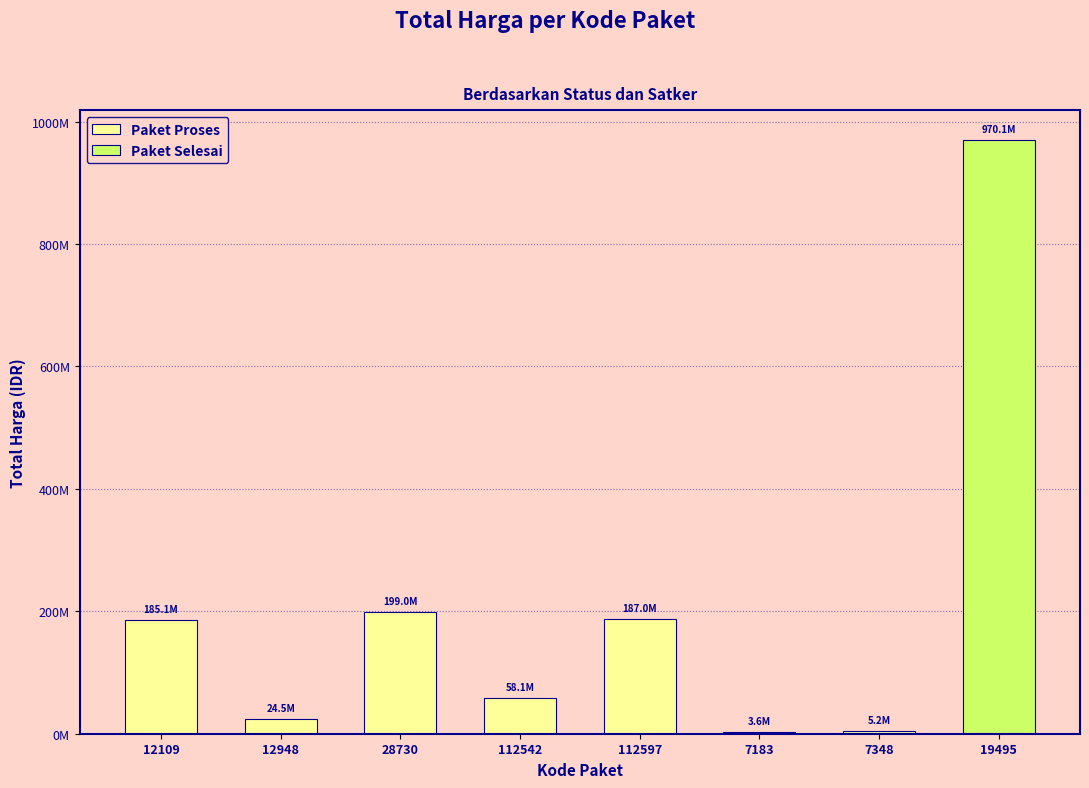

What is the label of the 7th bar from the right?

12109